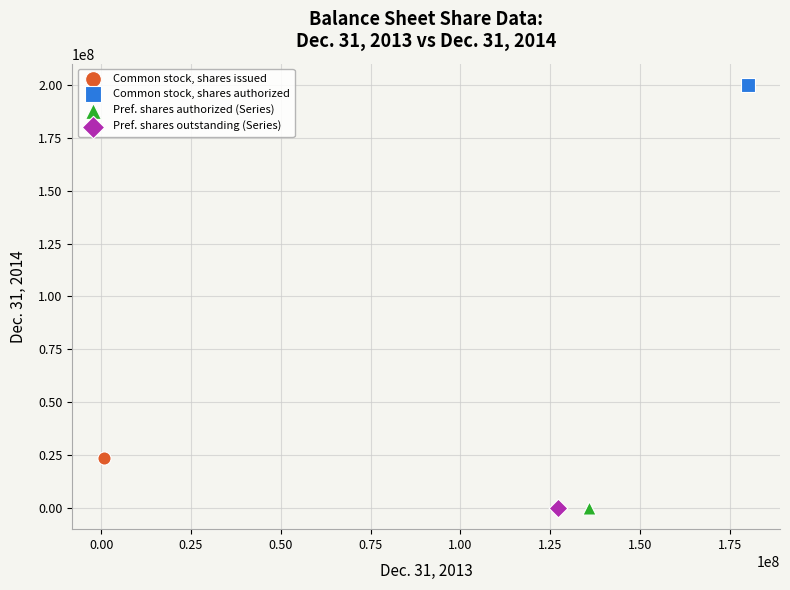

Which series reaches the maximum Y coordinate?

Common stock, shares authorized